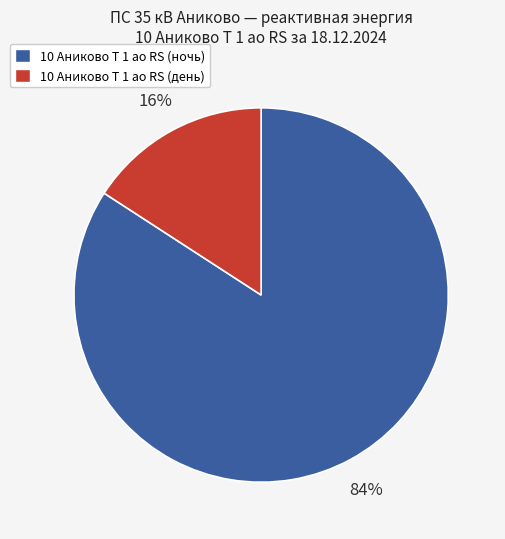

Does any single category account for the majority?

Yes